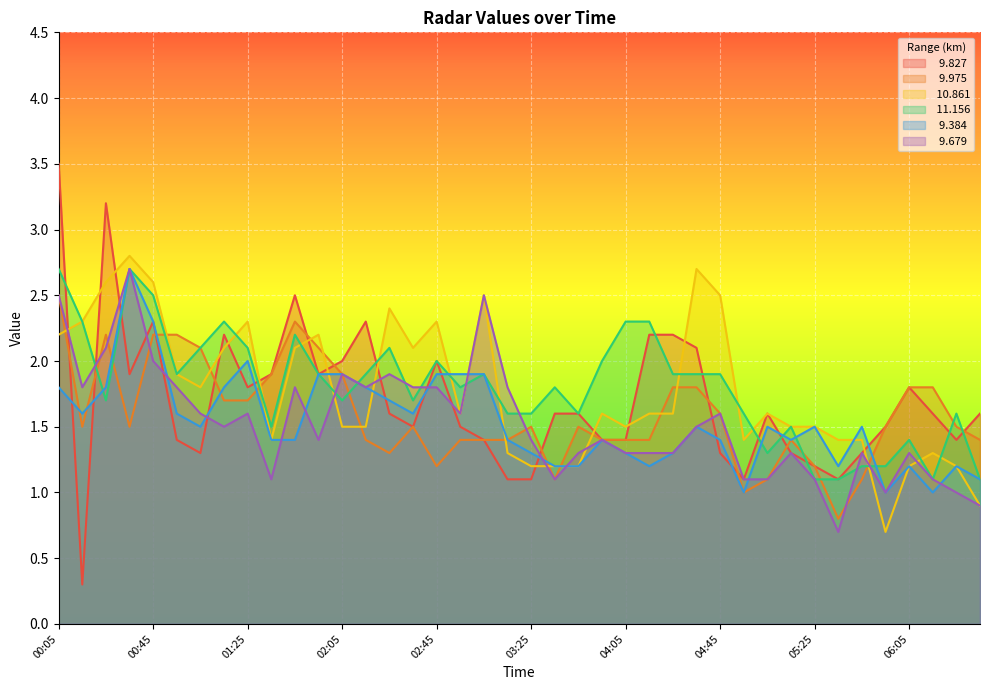

After their last crossing, which series has the higher values:   9.679 or   9.384?

  9.384